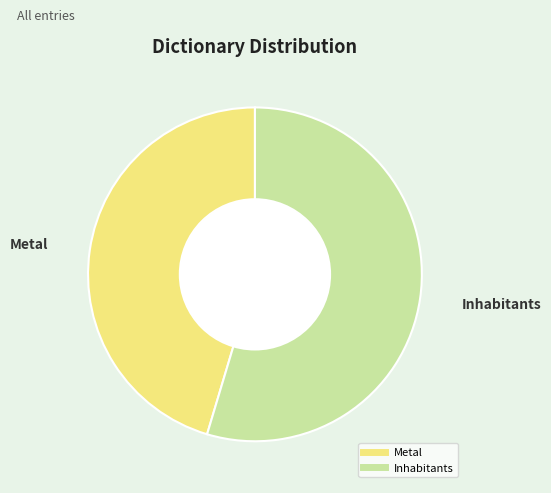

Combined, do Inhabitants and Metal account for over 50%?

Yes